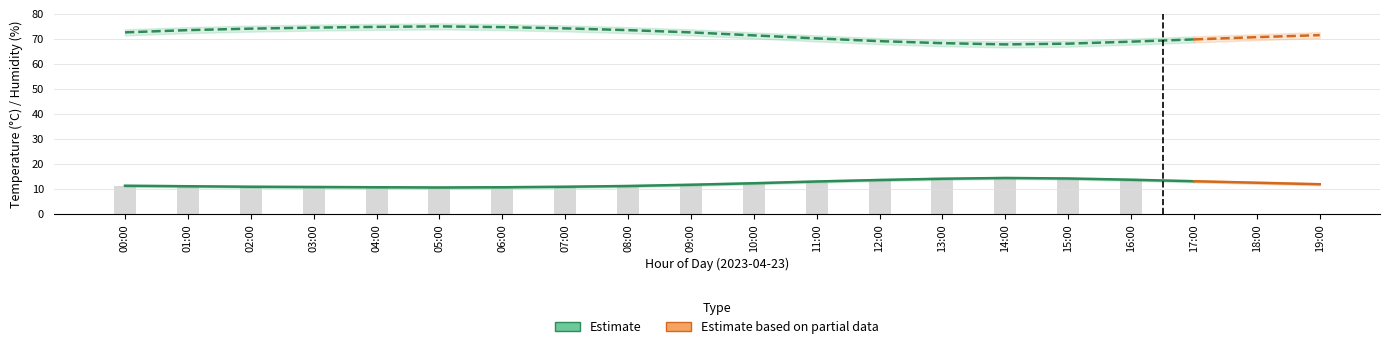

At which label is humidity_lower closest to 70?

10:00